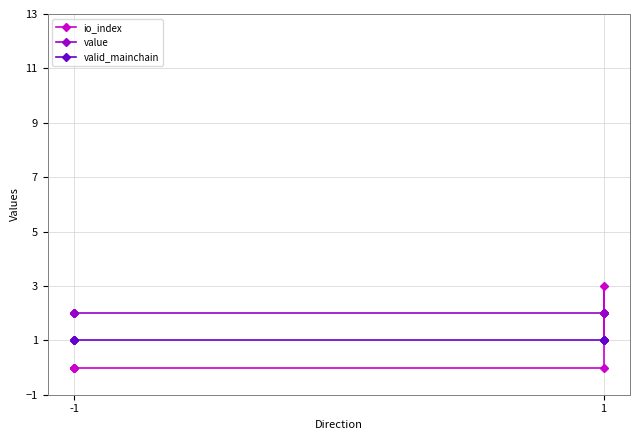

Reading left to right, list all the values displayed in this chart.

io_index: 0.0	0.0	0.0	0.0	0.0	3.0	1.0	2.0
value: 2.0	2.0	2.0	2.0	2.0	2.0	2.0	2.0
valid_mainchain: 1.0	1.0	1.0	1.0	1.0	1.0	1.0	1.0